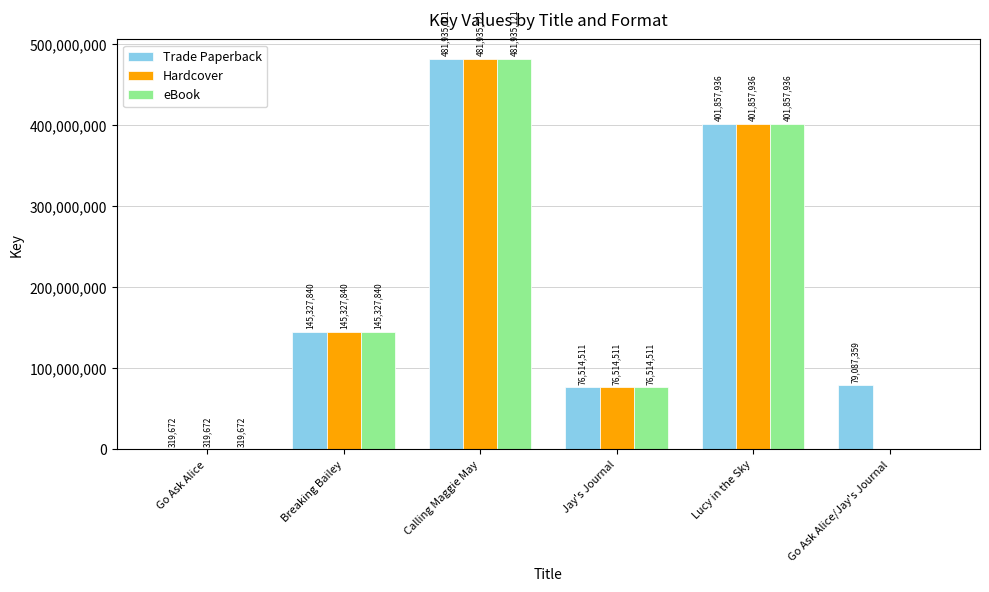

How many groups of bars are there?

6